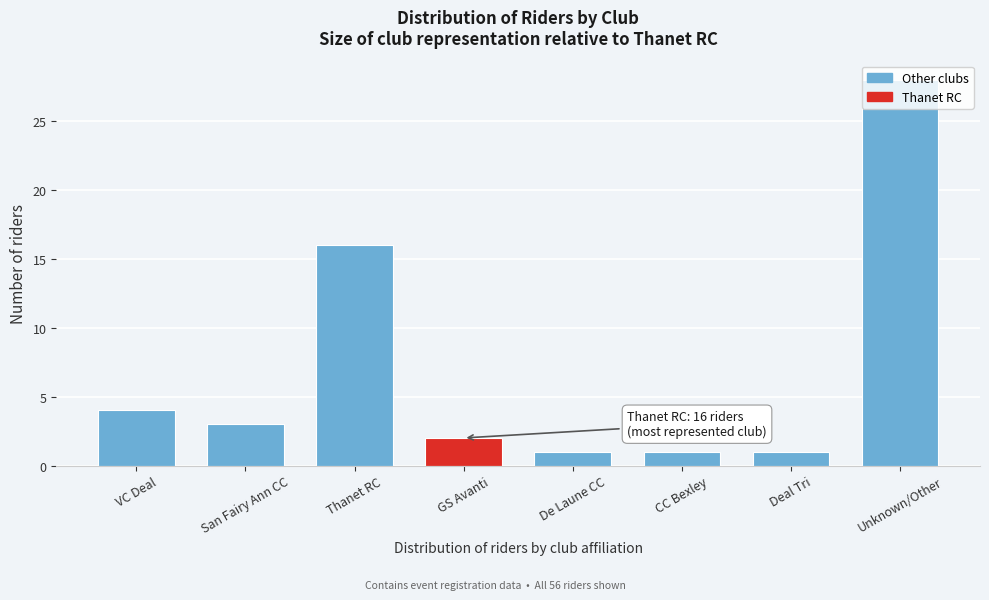

What is the sum of all values?

56